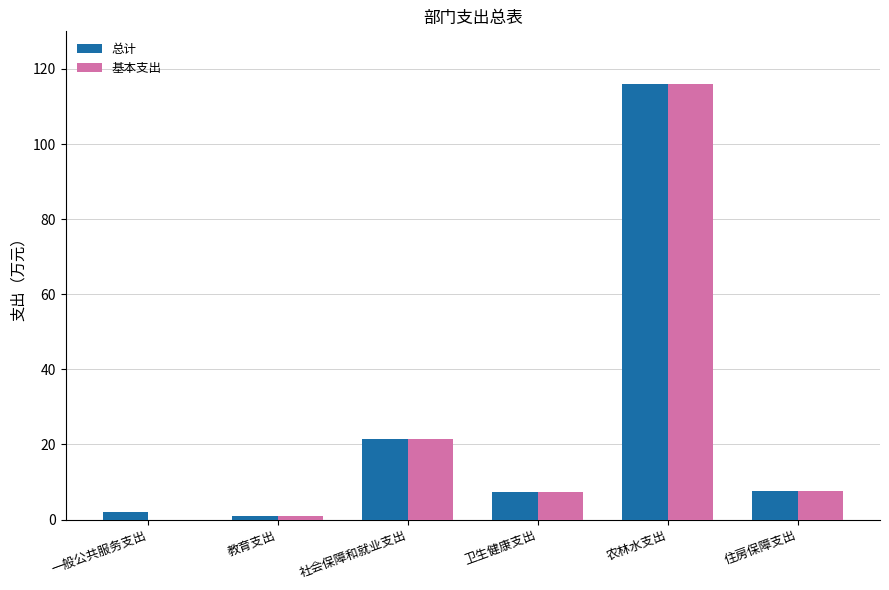

Which category has the highest value in the 总计 series?

农林水支出